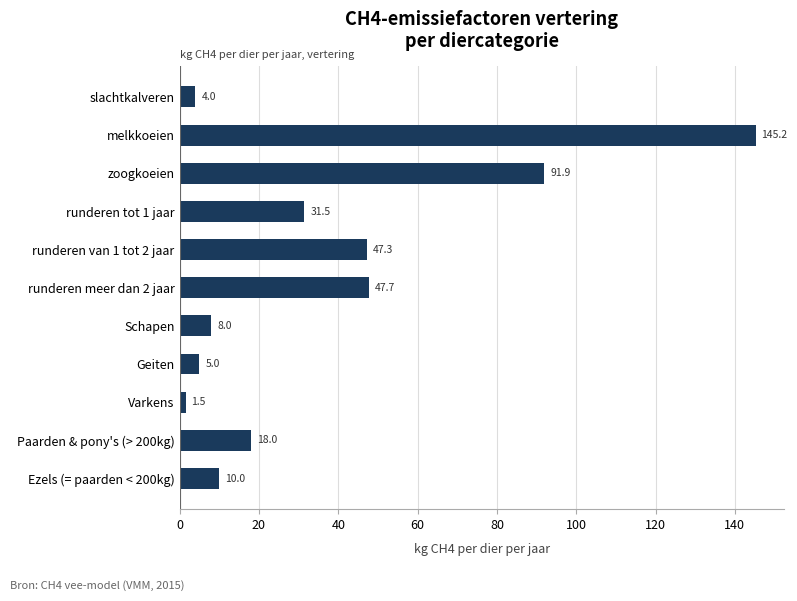

What is the label of the 3rd bar from the top?

zoogkoeien